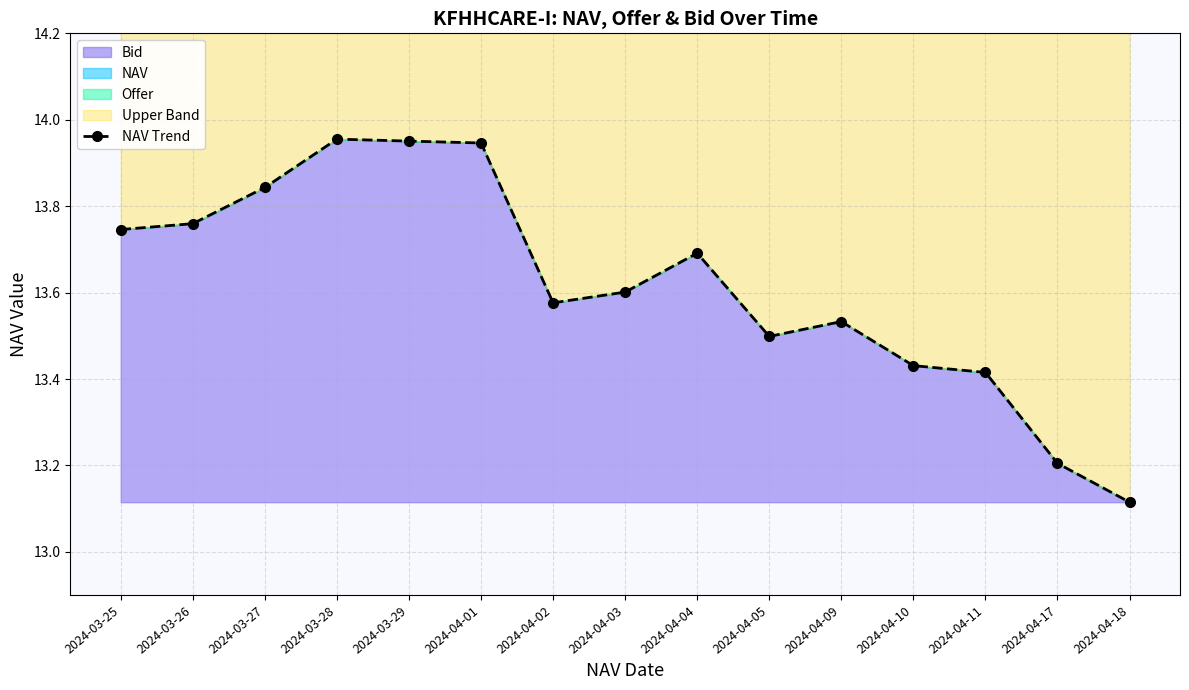

True or false: the data has more than 0 interior local peaks.

True